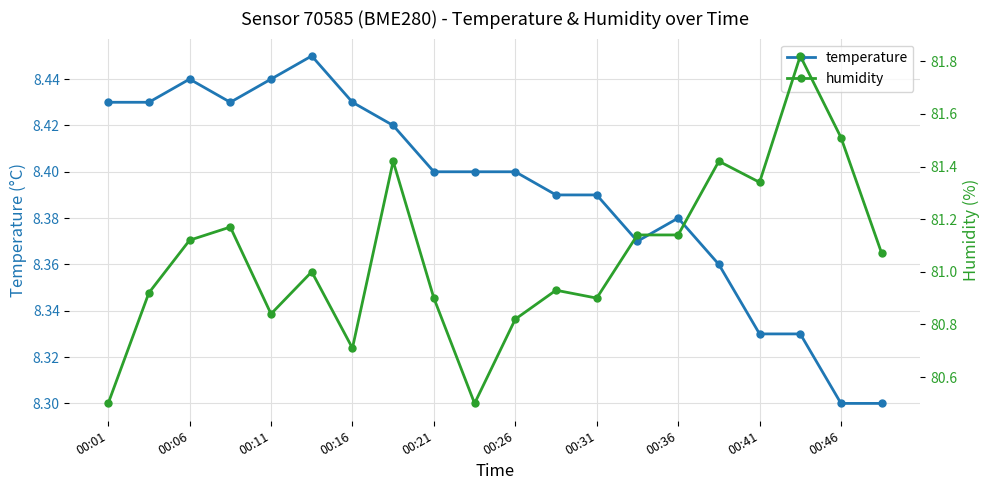

True or false: humidity has a value of 27.6 at 13.

False